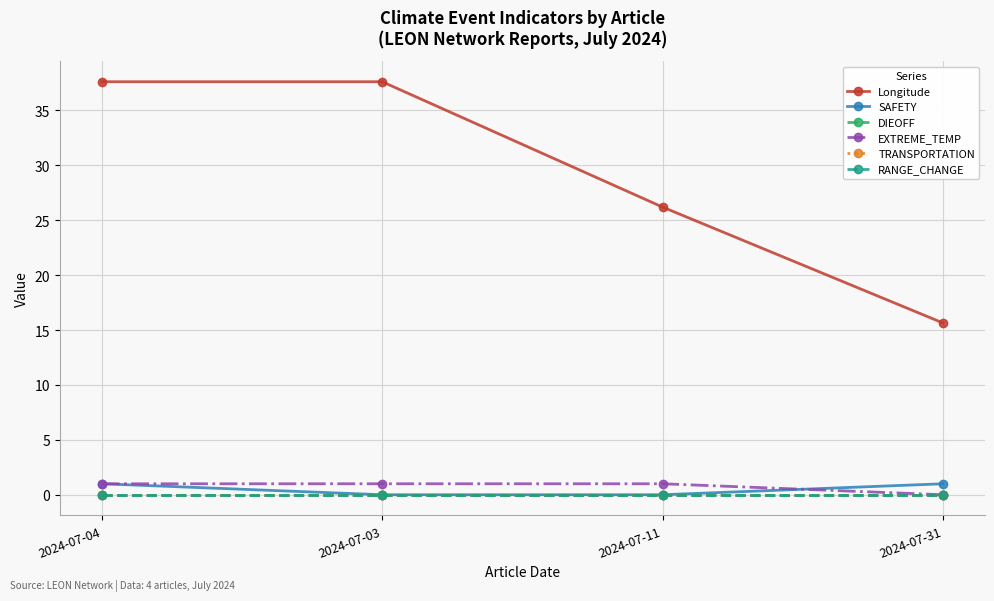

List the labels in order of RANGE_CHANGE value, smallest first.

2024-07-04, 2024-07-03, 2024-07-11, 2024-07-31